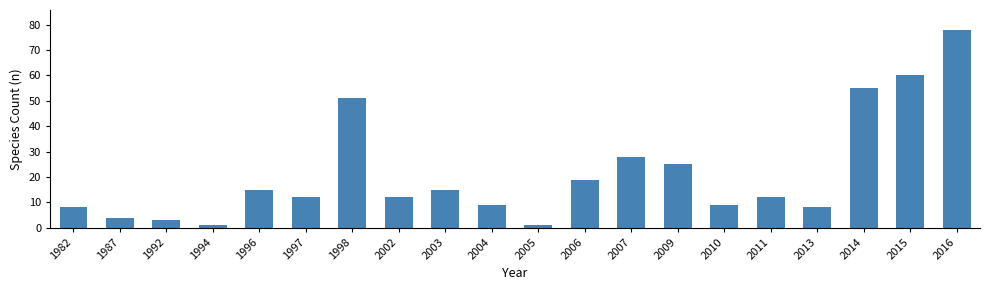

What is the value of the 18th bar from the left?

55